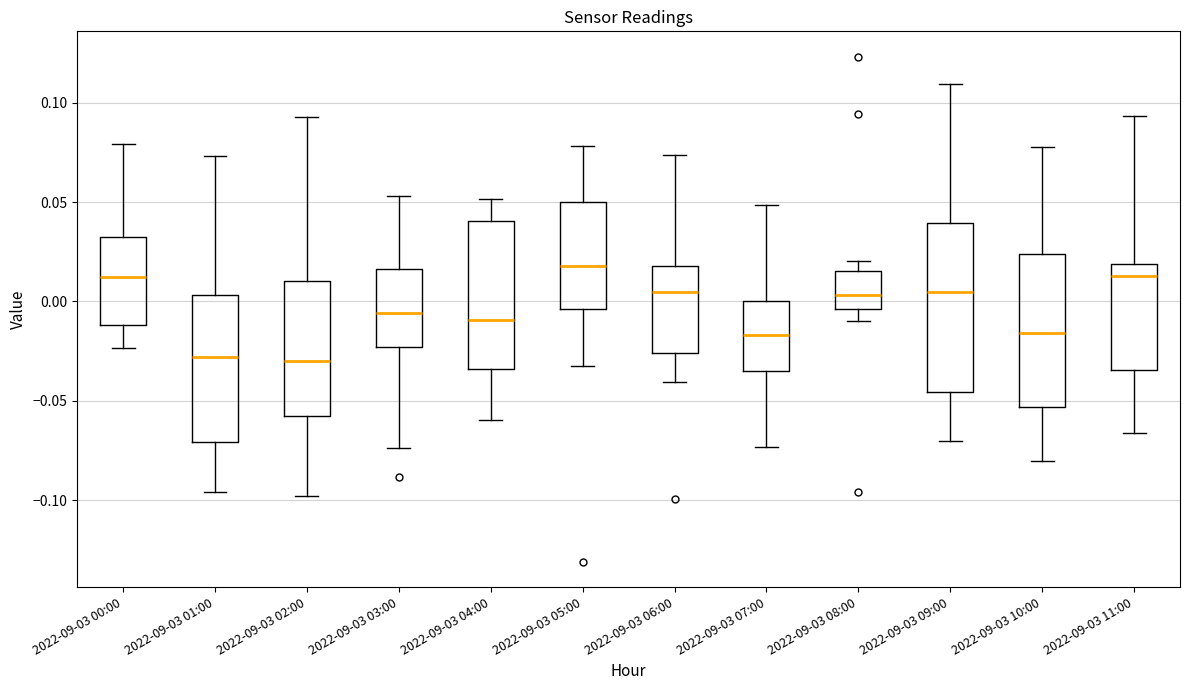

Which box's median line is the highest?

2022-09-03 05:00